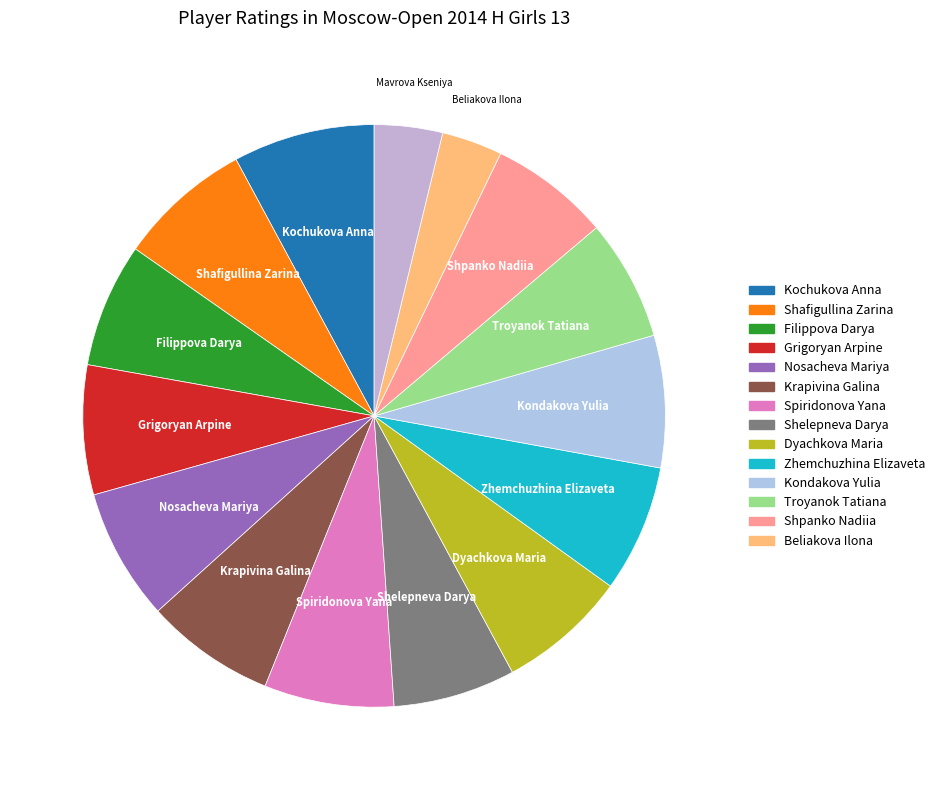

True or false: Troyanok Tatiana accounts for 21% of the total.

False